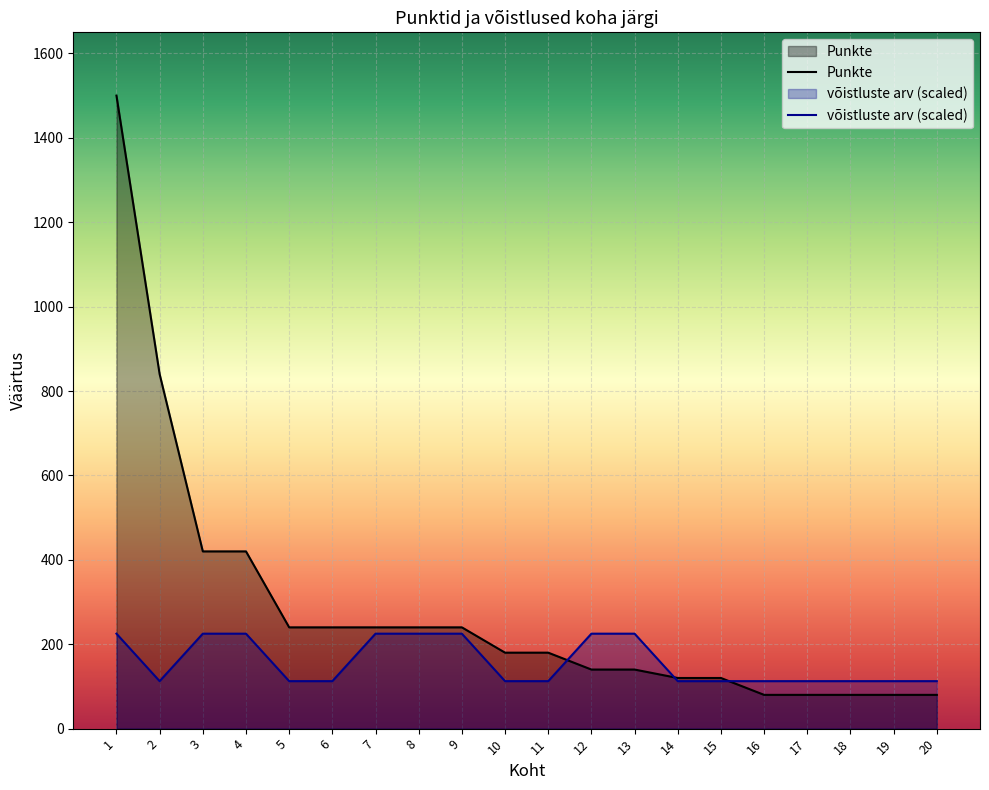

Between which two adjacent categories do võistluste arv (scaled) and Punkte first intersect?

11 and 12